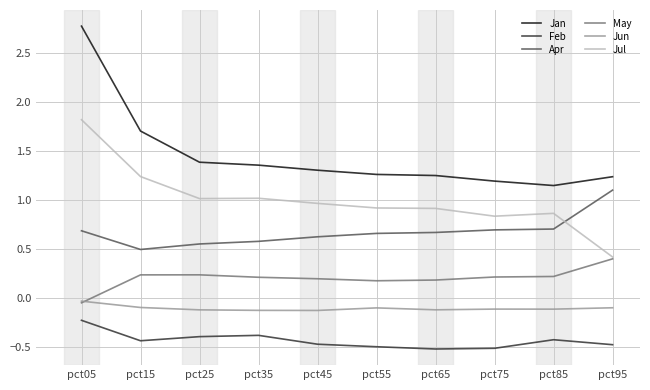

What are all the series names shown in the legend?

Jan, Feb, Apr, May, Jun, Jul